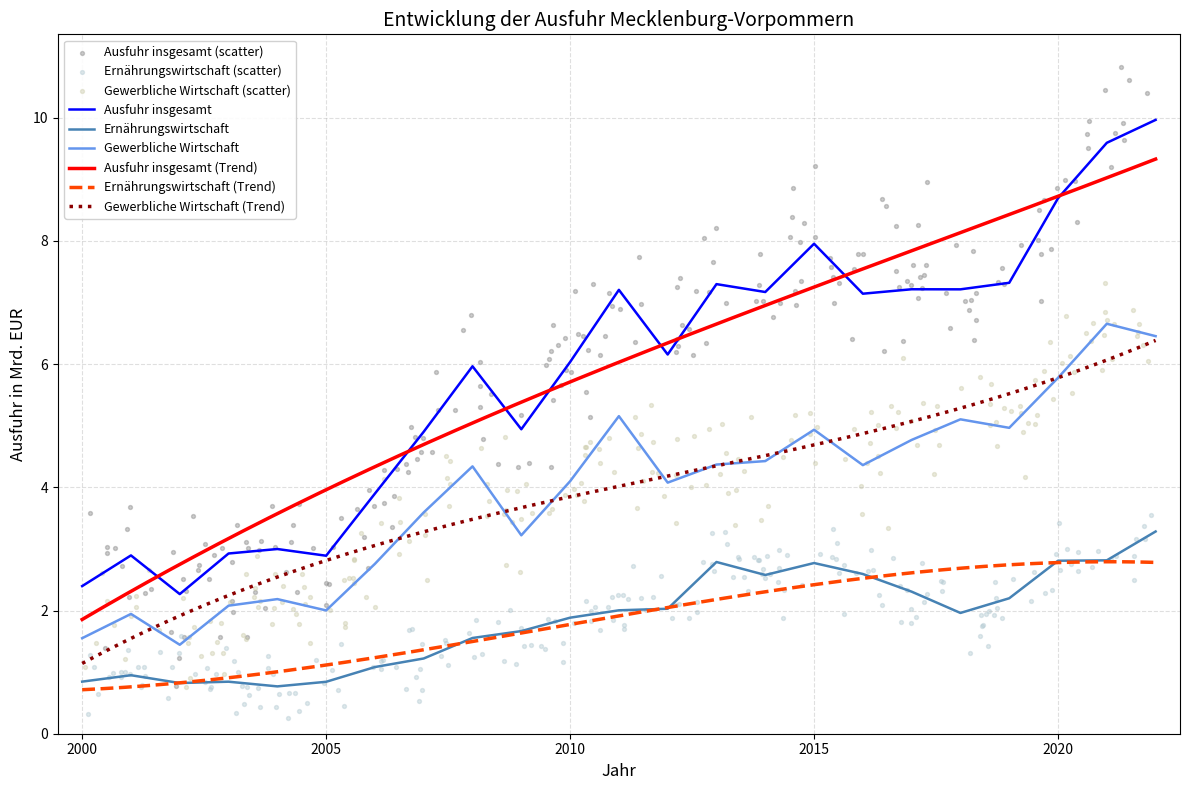

What are all the series names shown in the legend?

Ausfuhr insgesamt, Ernaehrungswirtschaft, Gewerbliche Wirtschaft